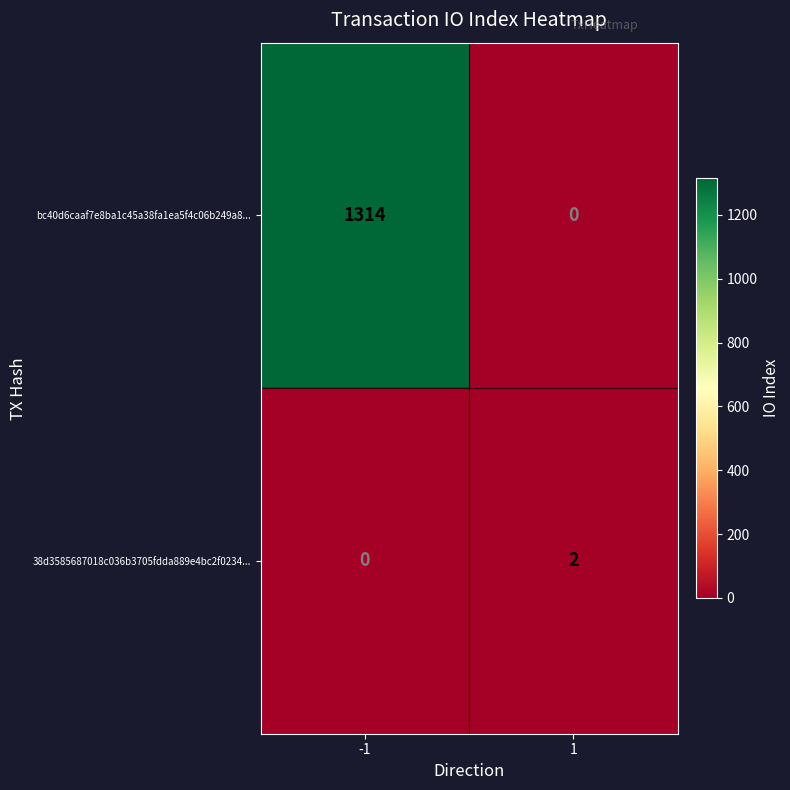

True or false: bc40d6caaf7e8ba1c45a38fa1ea5f4c06b249a8... has a value of -397 at 1.

False